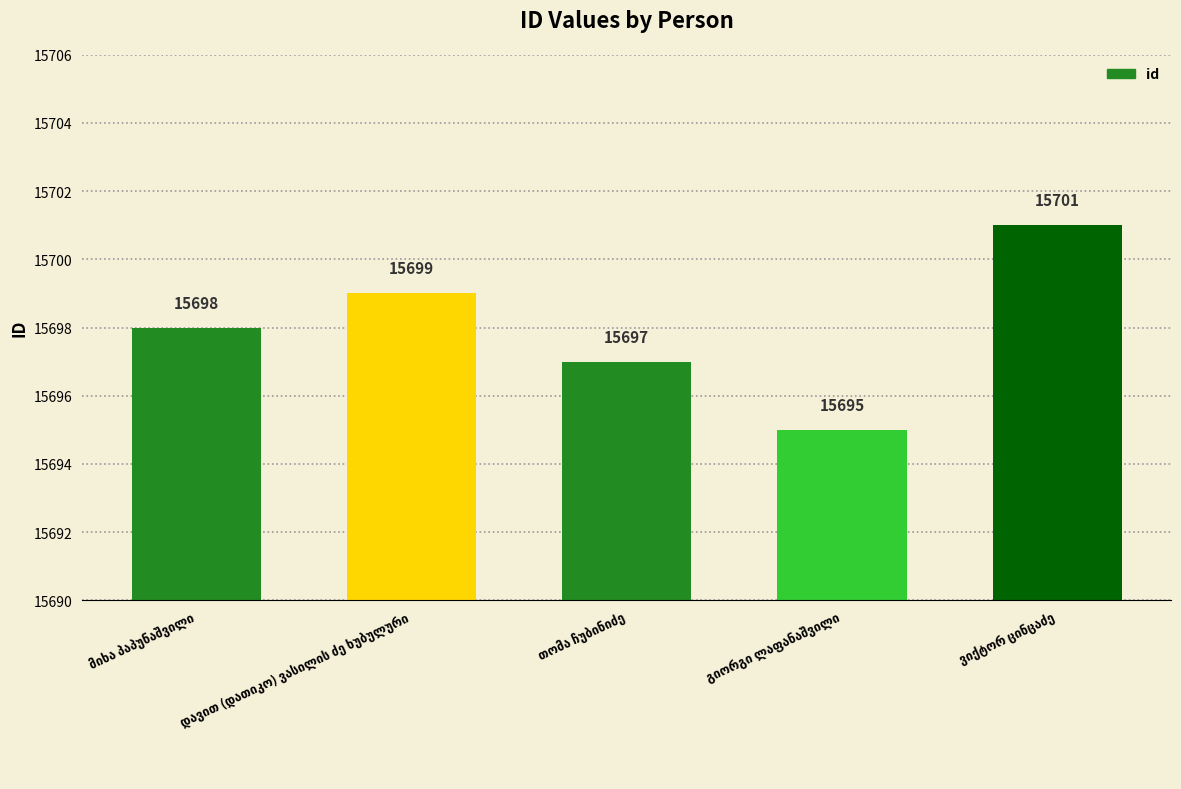

What is the difference between the maximum and minimum values?

6